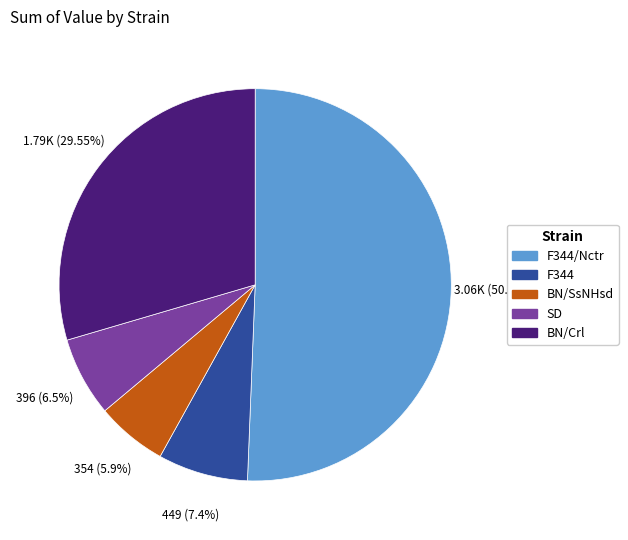

To the nearest percent, what is the difference between the SD and BN/Crl slice percentages?

23%